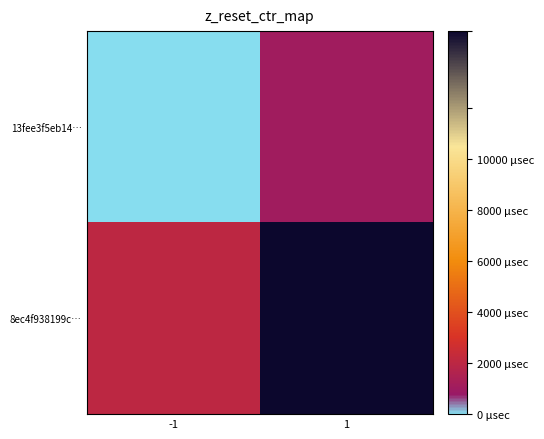

Which has a higher value, 1 or -1?

1